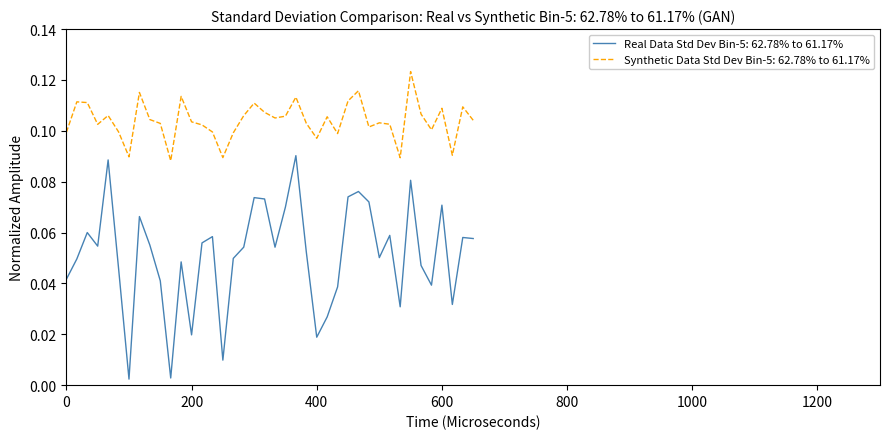

Rank the series by their average value, from lowest to highest.

Real Data Std Dev Bin-5: 62.78% to 61.17%, Synthetic Data Std Dev Bin-5: 62.78% to 61.17%